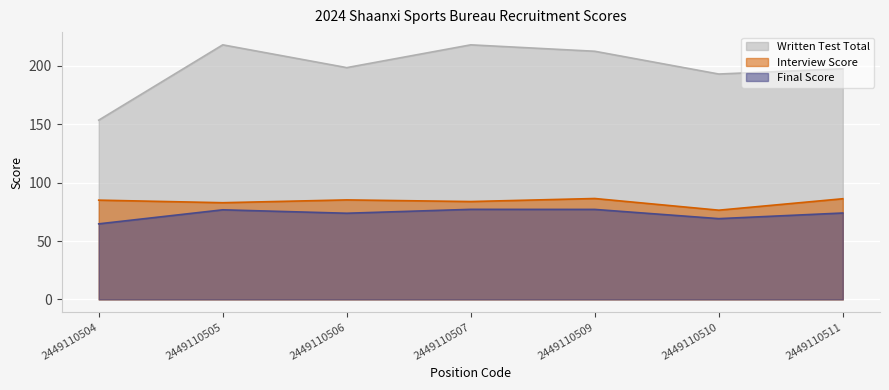

How many data points does each series have?

7